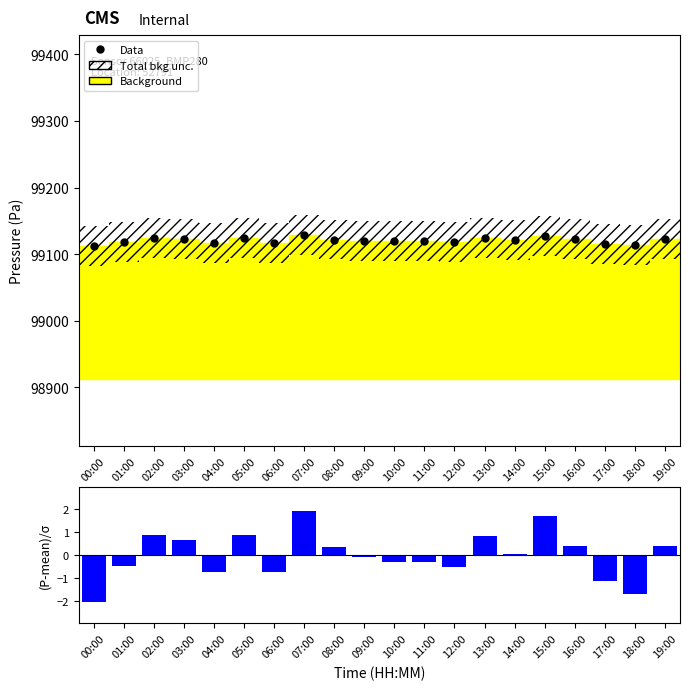

Which has a higher value, 18:00 or 06:00?

06:00